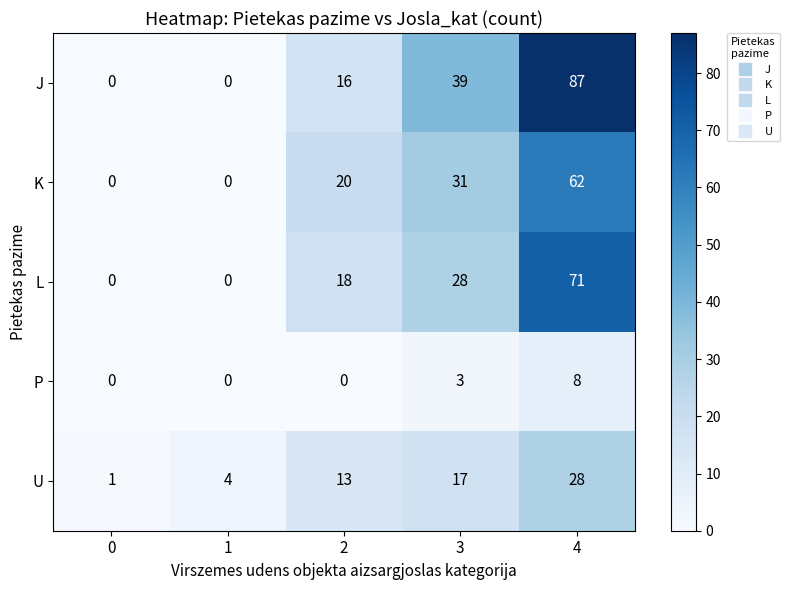

Which series has the largest total across all categories?

J